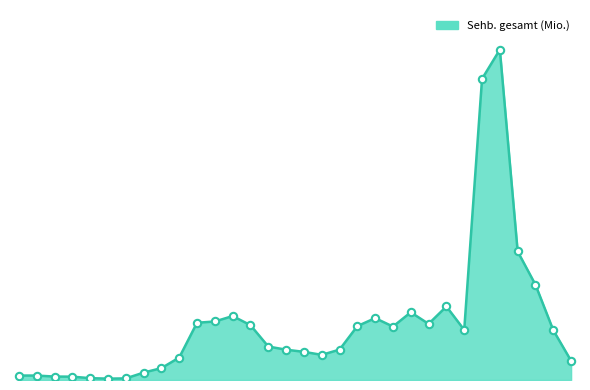

Does the chart have visible grid lines?

No